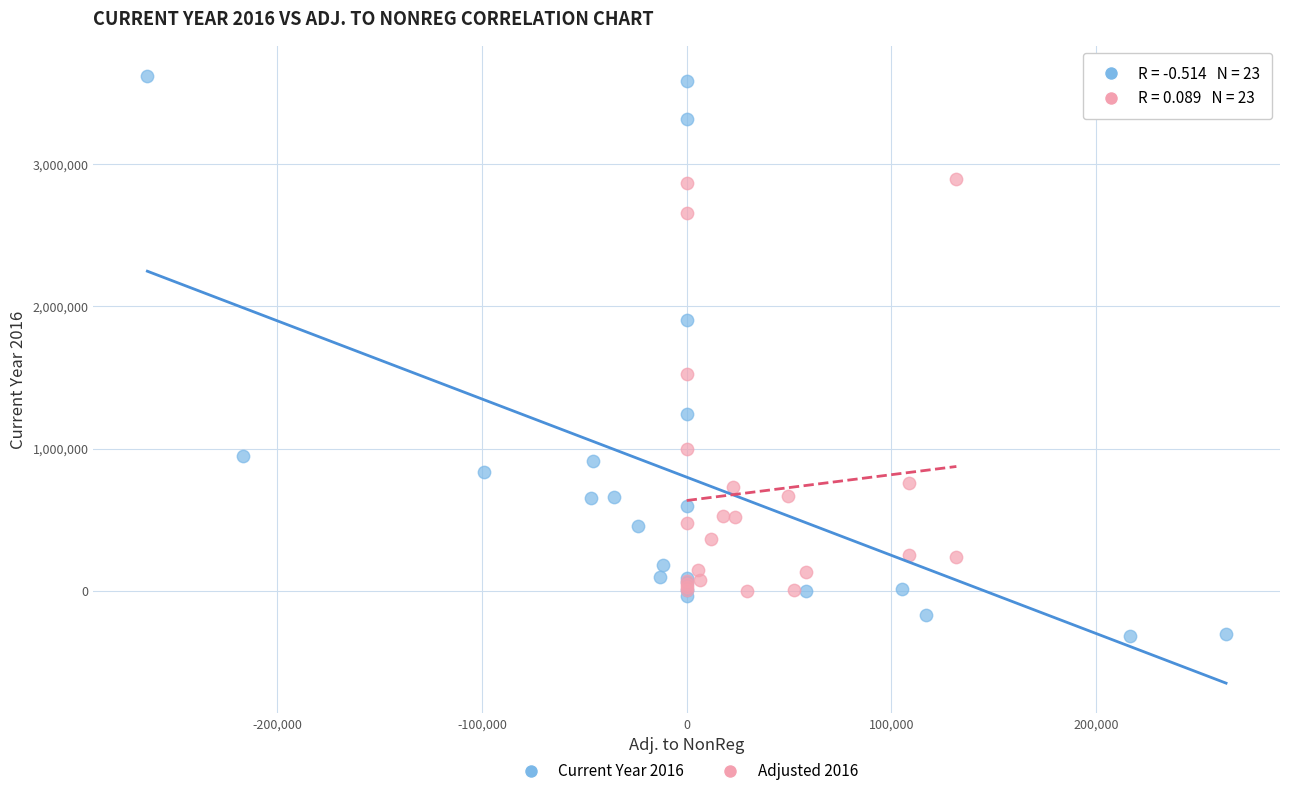

Which series contains the lowest Y value?

Current Year 2016